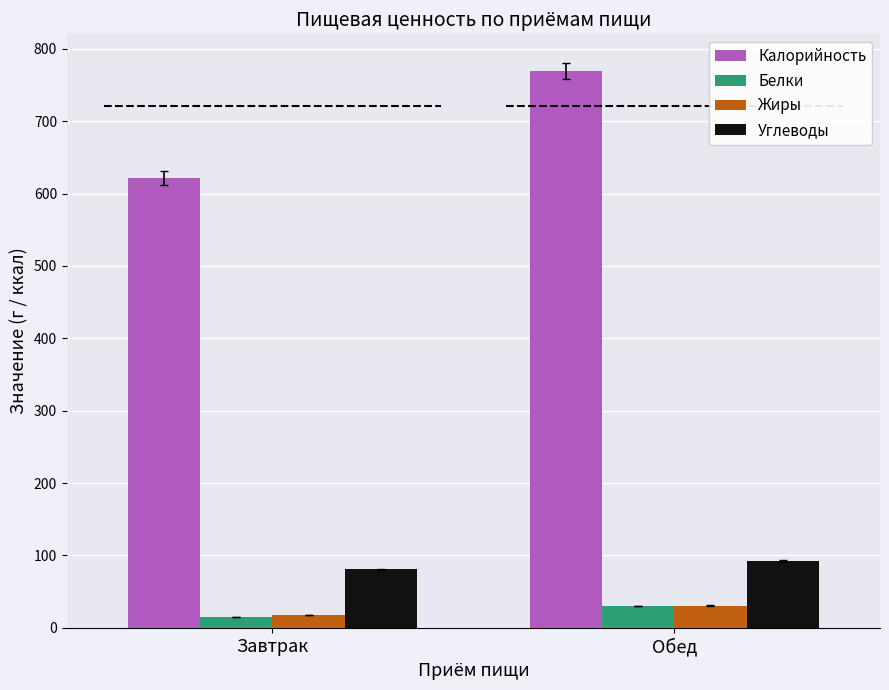

List the series in order of their peak value, lowest first.

Белки, Жиры, Углеводы, Калорийность